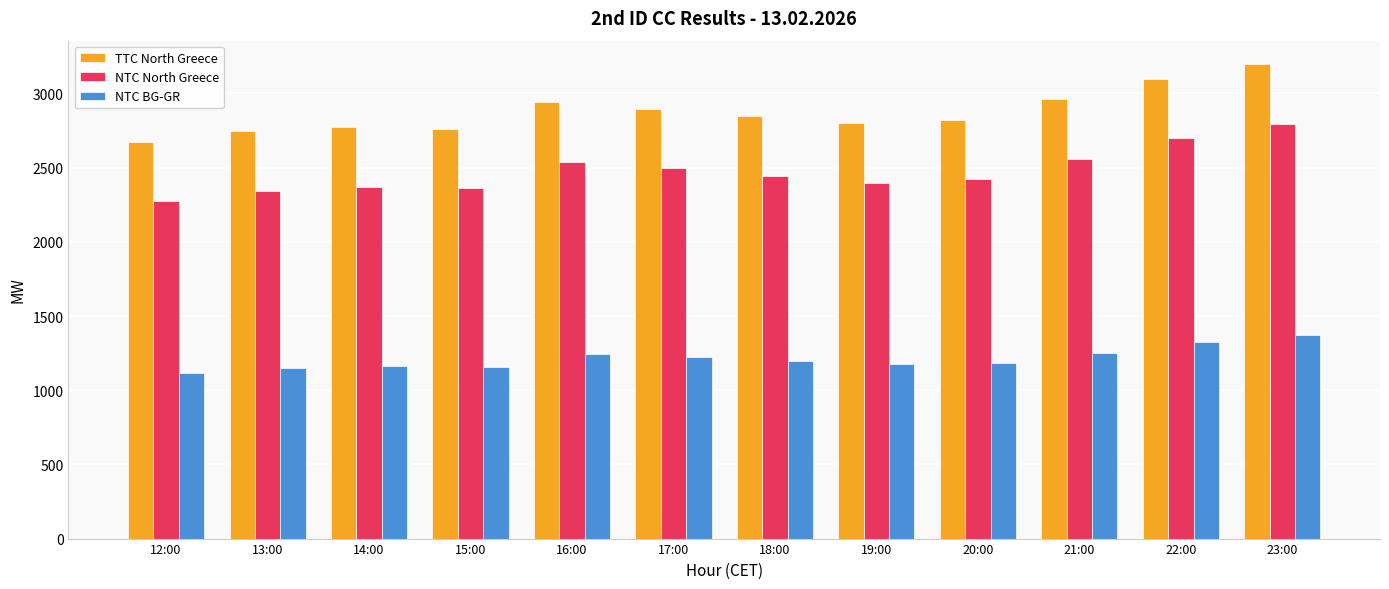

What is the spread (max minus min) of values at 23:00?

1827